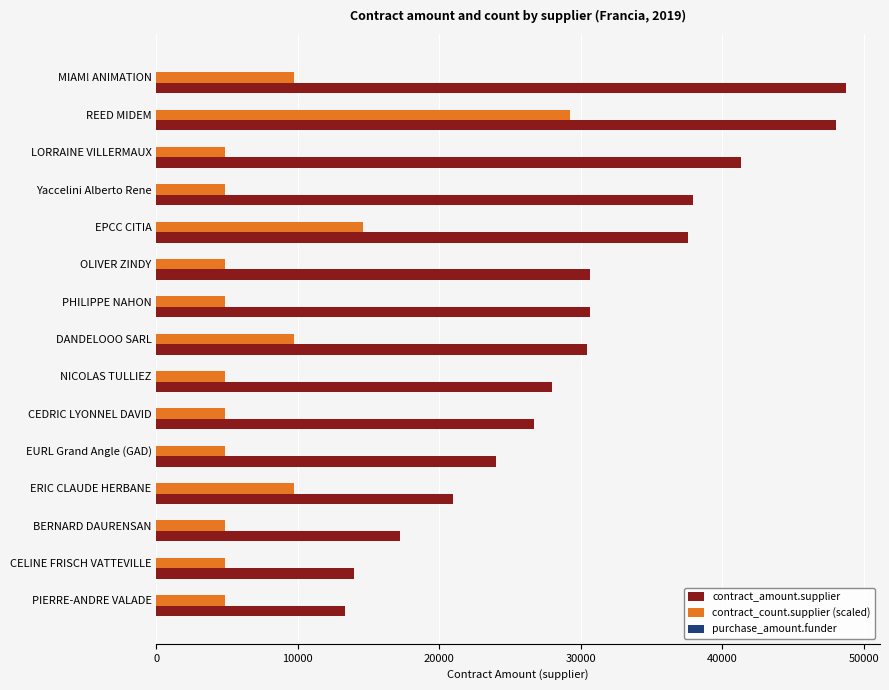

True or false: contract_amount.supplier has a value of 10672.3 at CEDRIC LYONNEL DAVID.

False